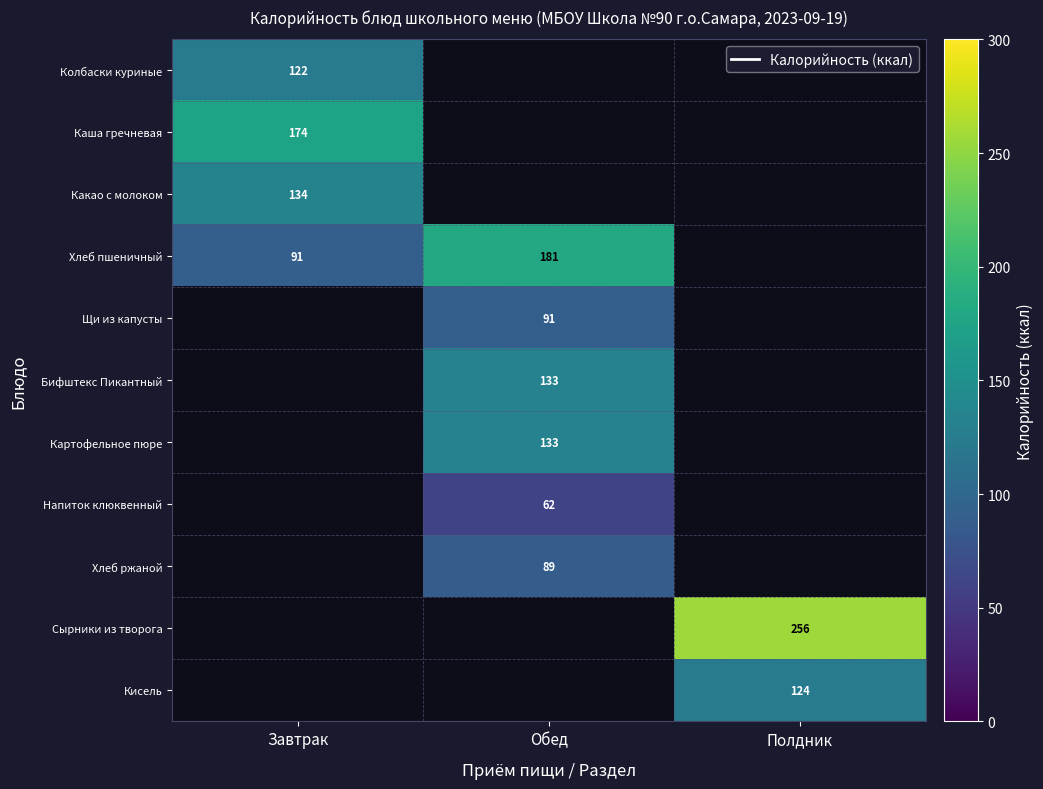

True or false: Картофельное пюре has a value of 133 at Обед.

True